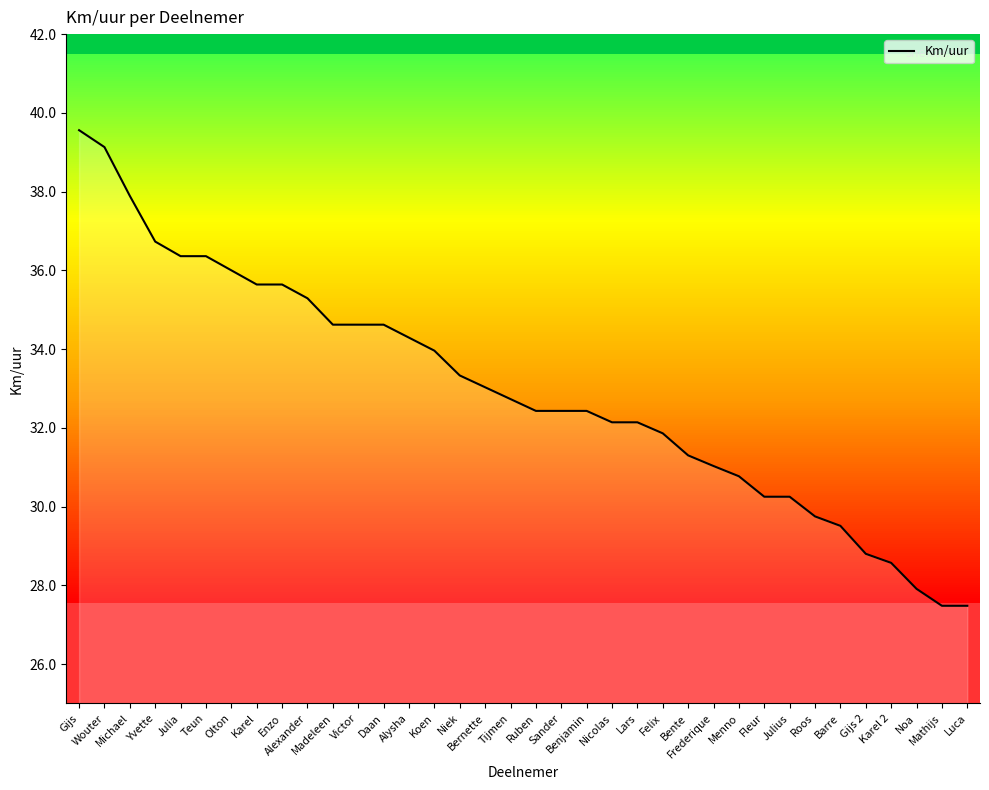

What is the sum of all values?

1186.3